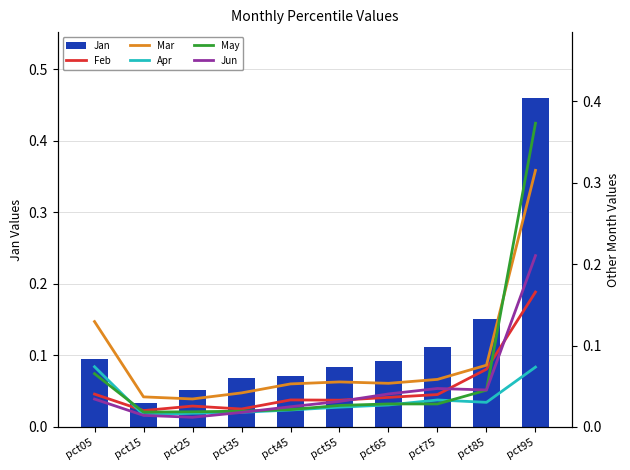

What is the spread (max minus min) of values at pct35?

0.1